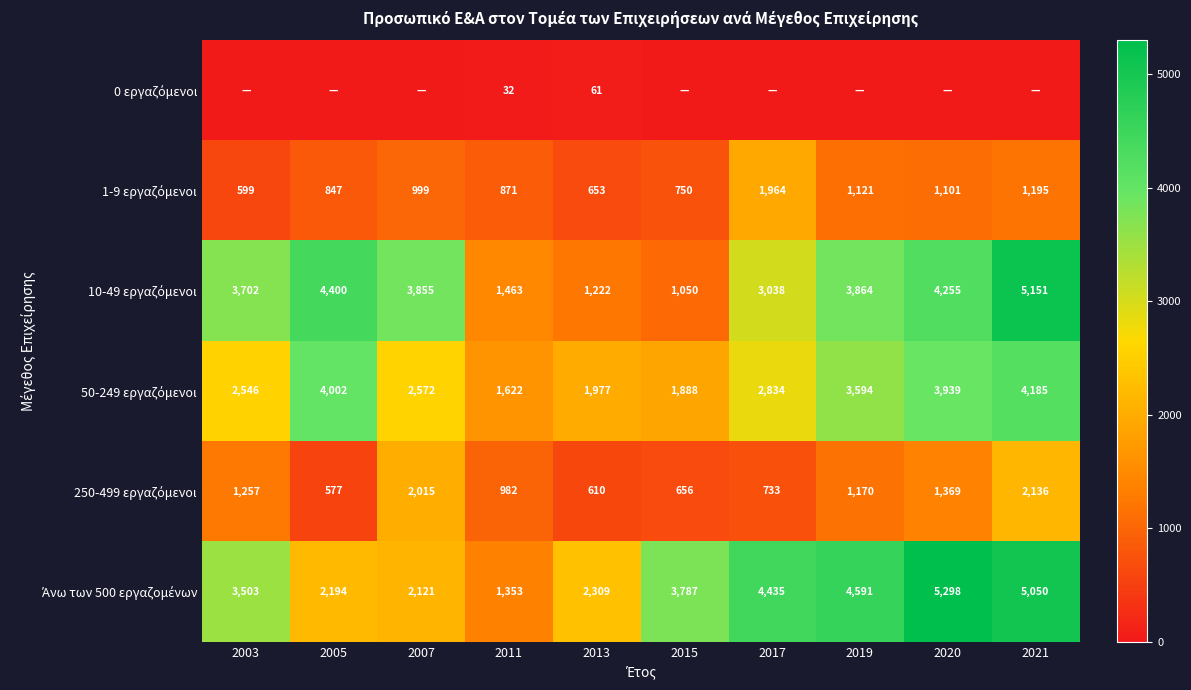

What is the maximum value for 1-9 εργαζόμενοι?

1964.0